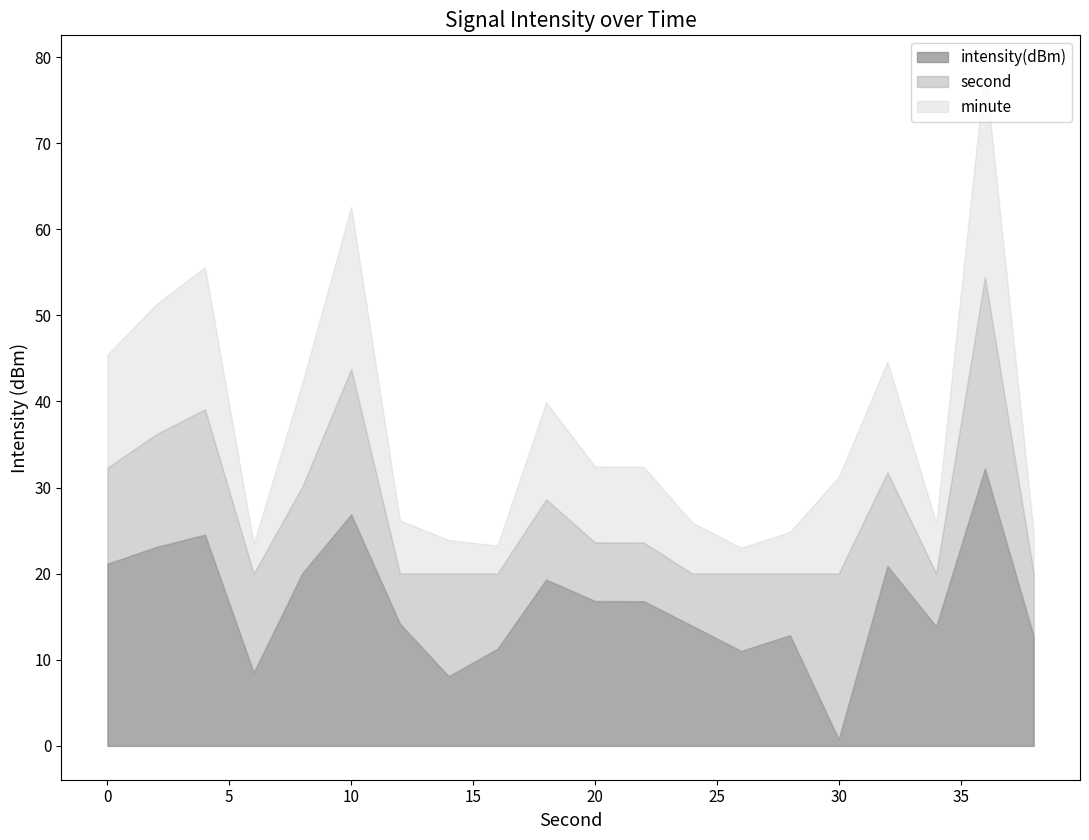

What is the total value across all series at 10?

62.6